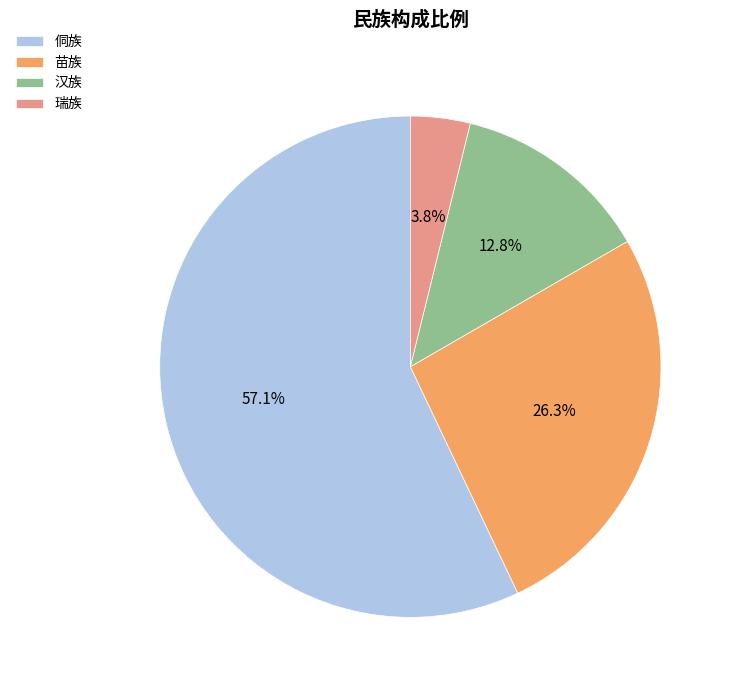

The 苗族 slice represents 6% of the pie. True or false?

False